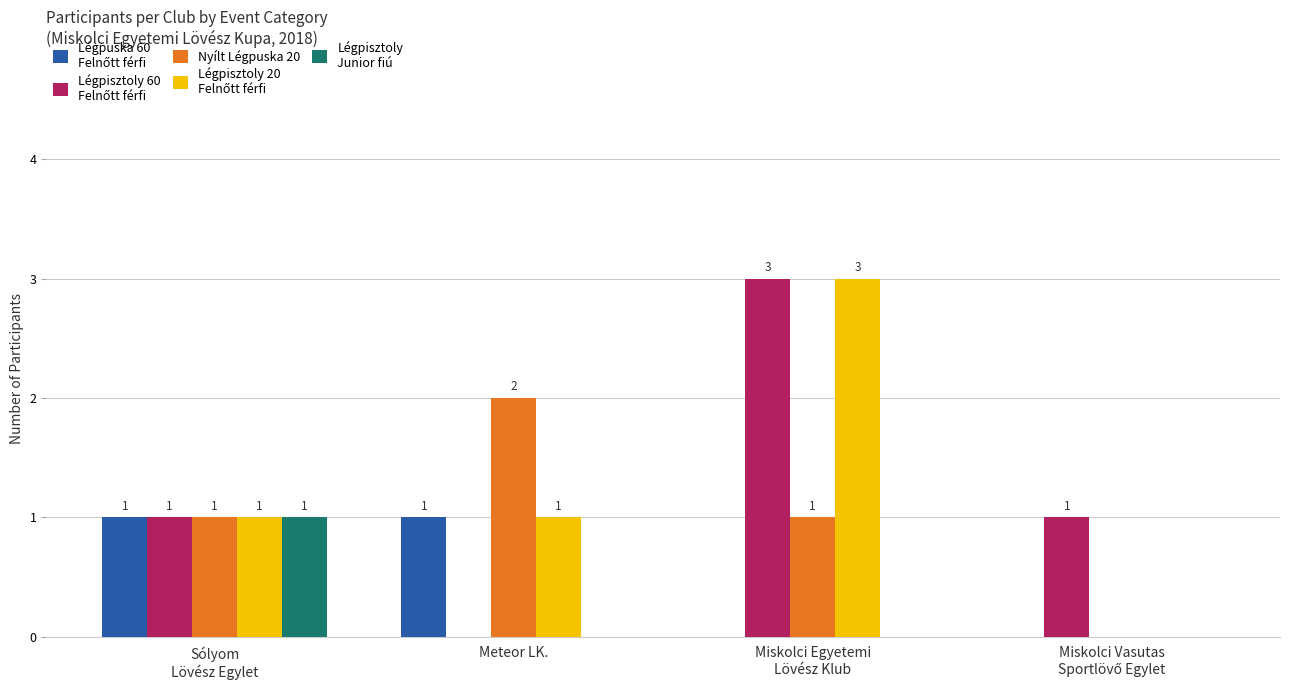

What is the total value across all series at Meteor LK.?

4